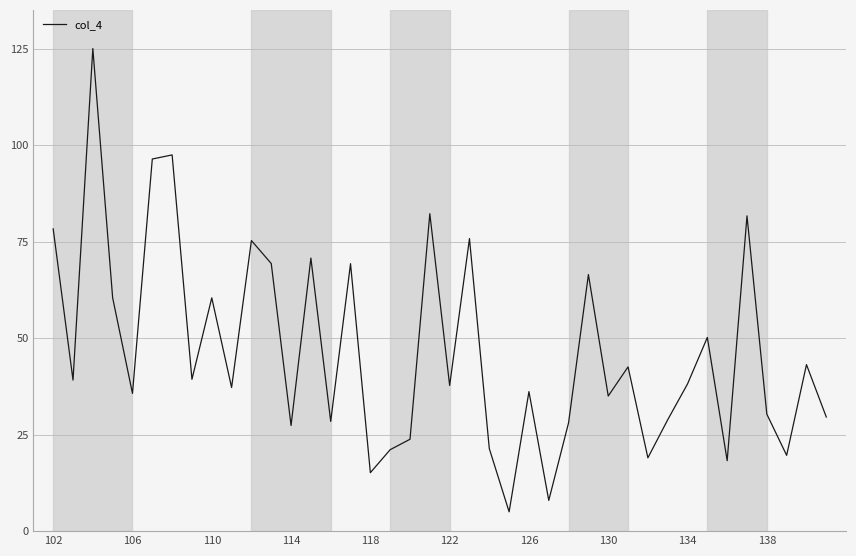

What is the minimum value shown in the chart?

5.0